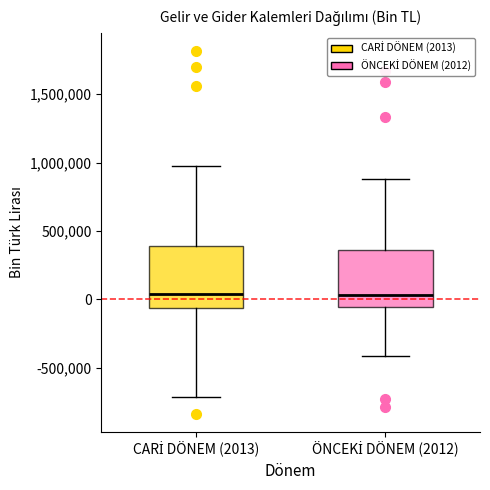

Reading left to right, transcribe this box plot: for each box, give where its median line is, the range the box spans, and where its two whiskers end, as read against the y-axis. The values are not printed on the chart, so give them approximately, as read against the axis.

CARİ DÖNEM (2013): median 50000, box -50000 to 400000, whiskers -700000 to 1000000
ÖNCEKİ DÖNEM (2012): median 50000, box -50000 to 350000, whiskers -400000 to 900000